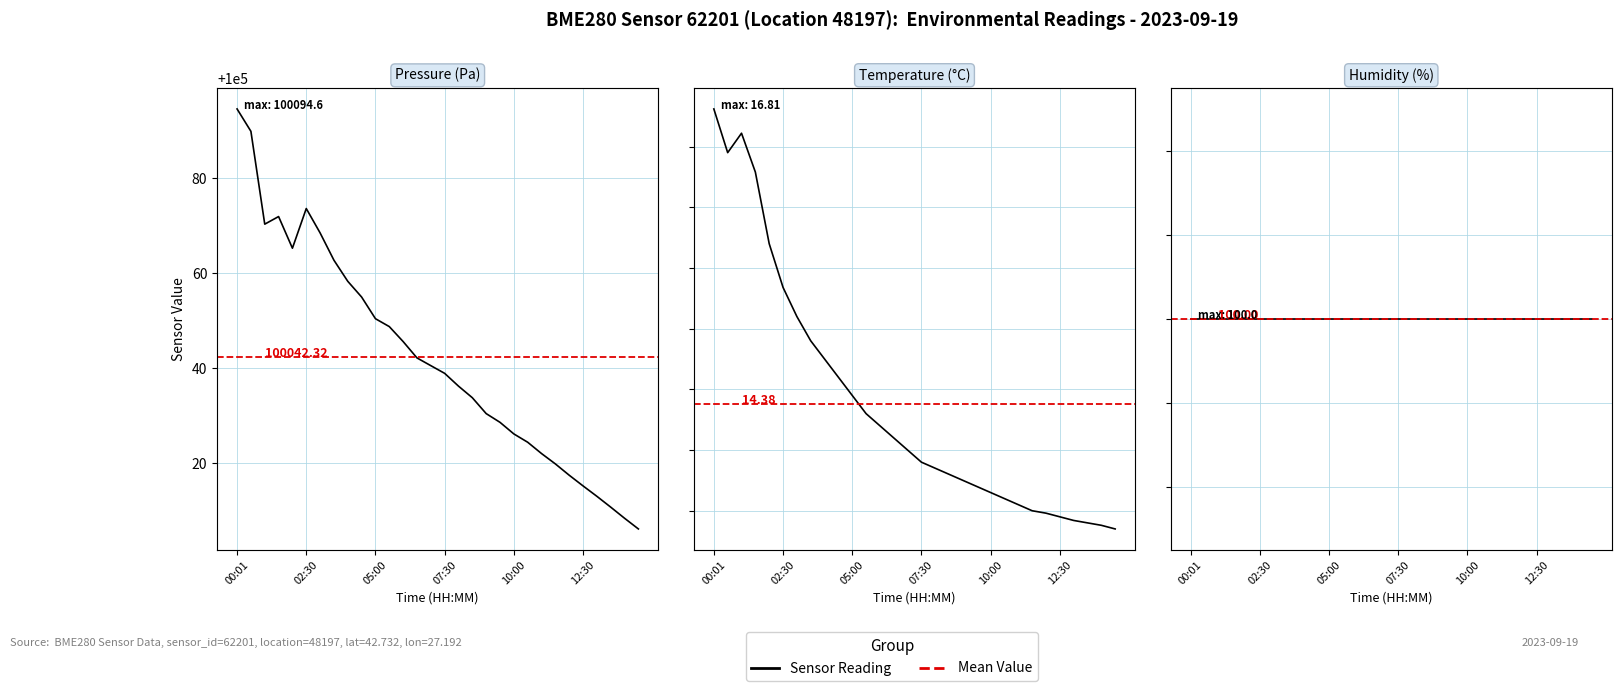

How many data points does each series have?

30